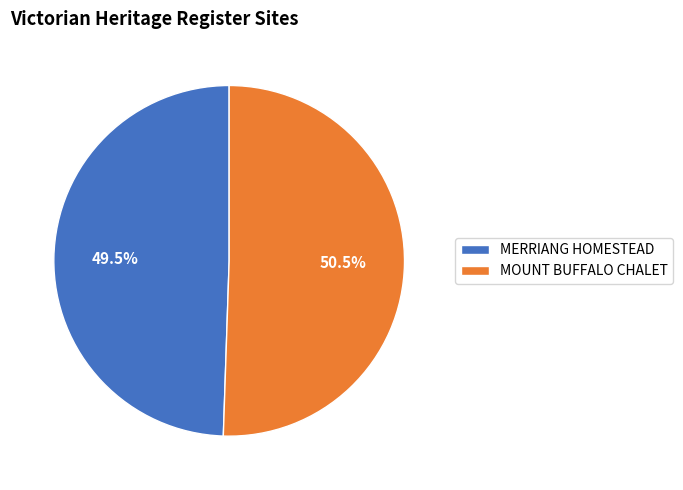

To the nearest percent, what is the combined percentage of MERRIANG HOMESTEAD and MOUNT BUFFALO CHALET?

100%